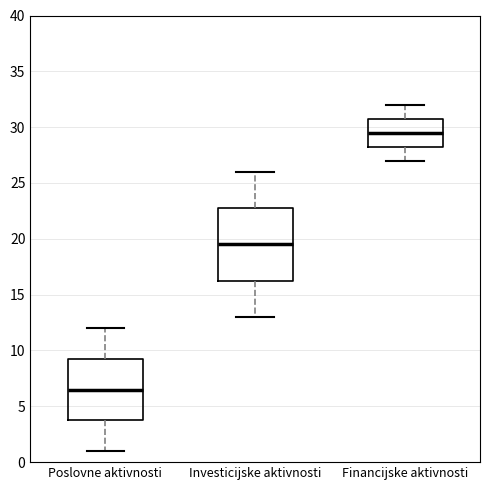

Reading left to right, transcribe this box plot: for each box, give where its median line is, the range the box spans, and where its two whiskers end, as read against the y-axis. The values are not printed on the chart, so give them approximately, as read against the axis.

Poslovne aktivnosti: median 6.5, box 4.0 to 9.5, whiskers 1.0 to 12.0
Investicijske aktivnosti: median 19.5, box 16.5 to 23.0, whiskers 13.0 to 26.0
Financijske aktivnosti: median 29.5, box 28.5 to 31.0, whiskers 27.0 to 32.0